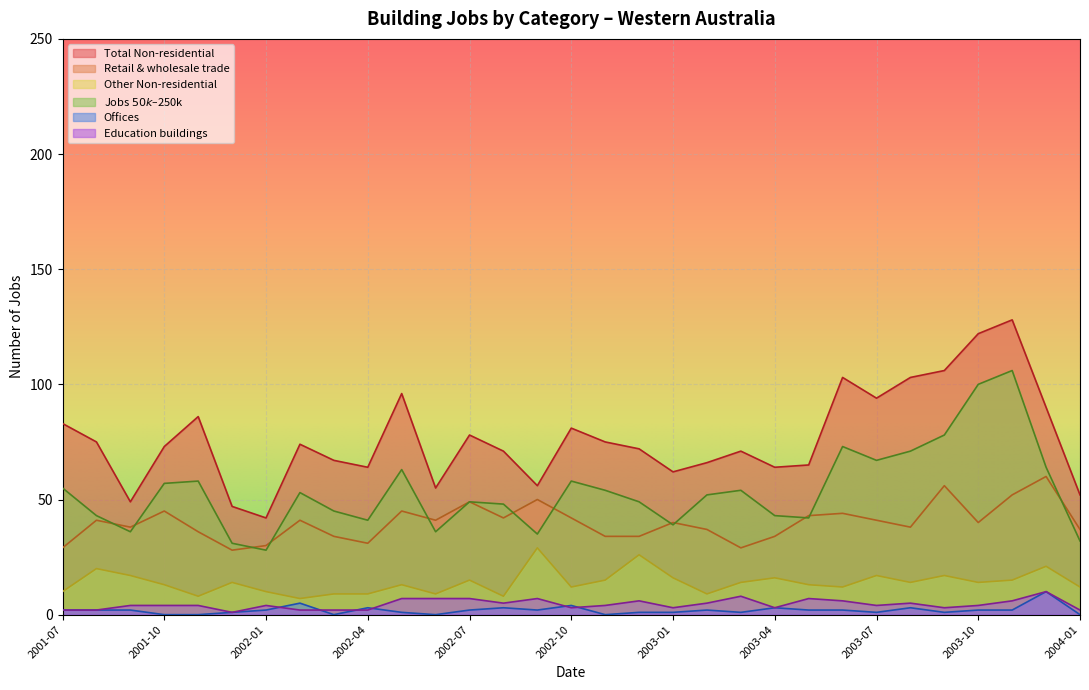

What is the minimum value for Retail & wholesale trade?

28